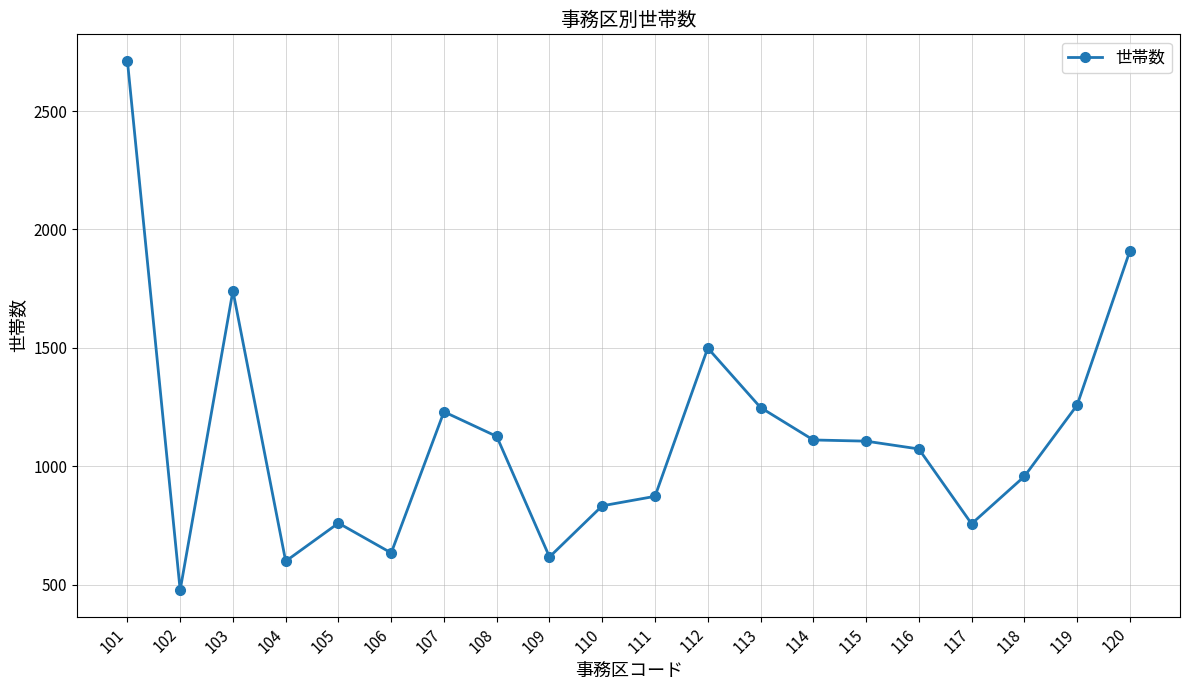

Is this an area chart (filled region under the line)?

No